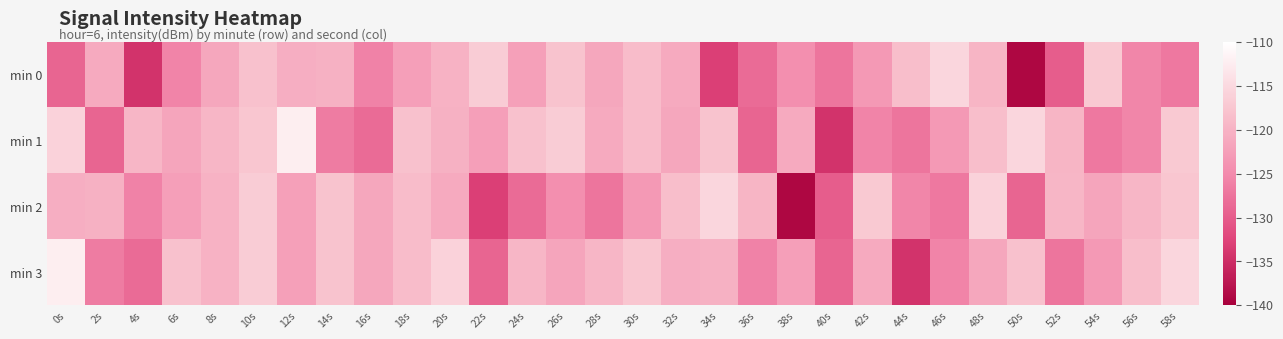

Which label corresponds to the smallest value in the chart?

50s